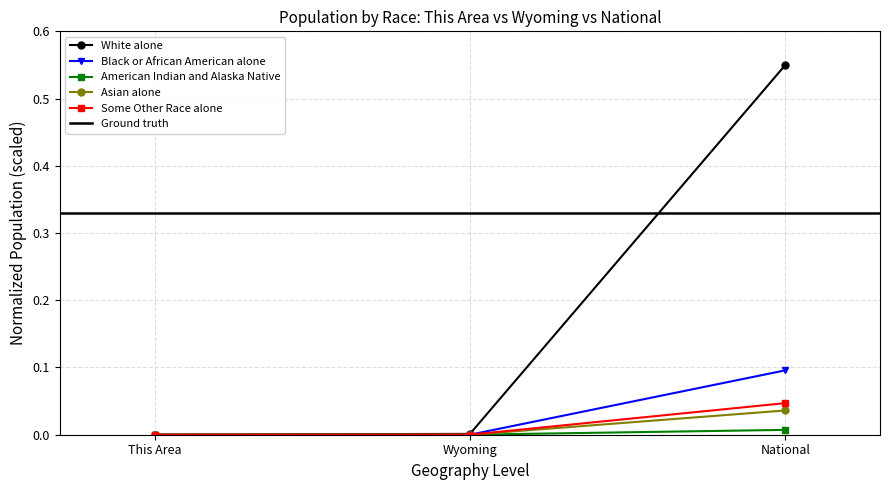

Which category has the highest value across all series?

National